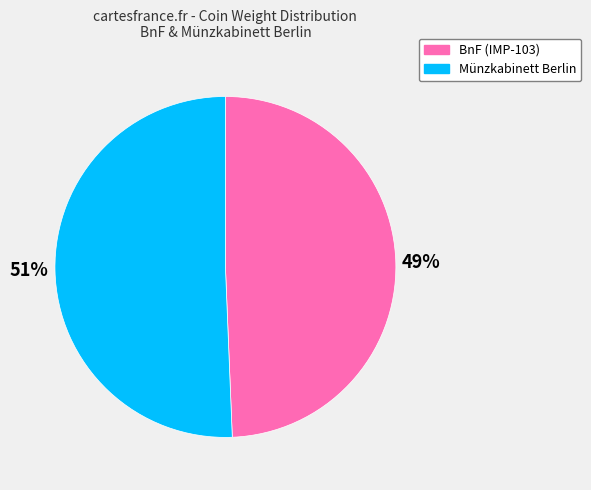

To the nearest percent, what is the average slice percentage?

50%